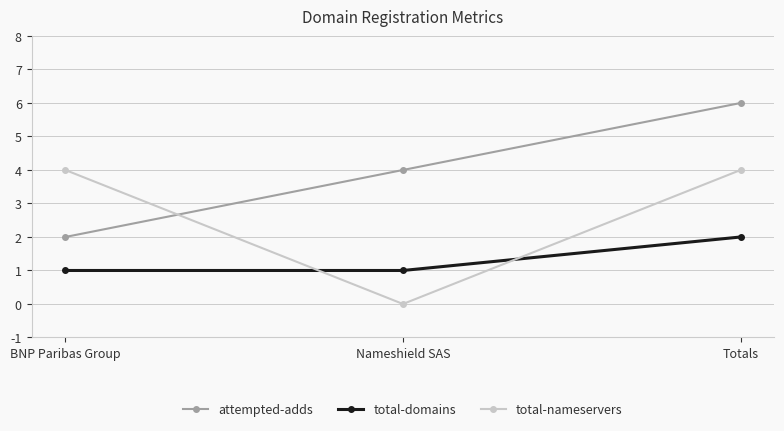

What are all the series names shown in the legend?

attempted-adds, total-domains, total-nameservers